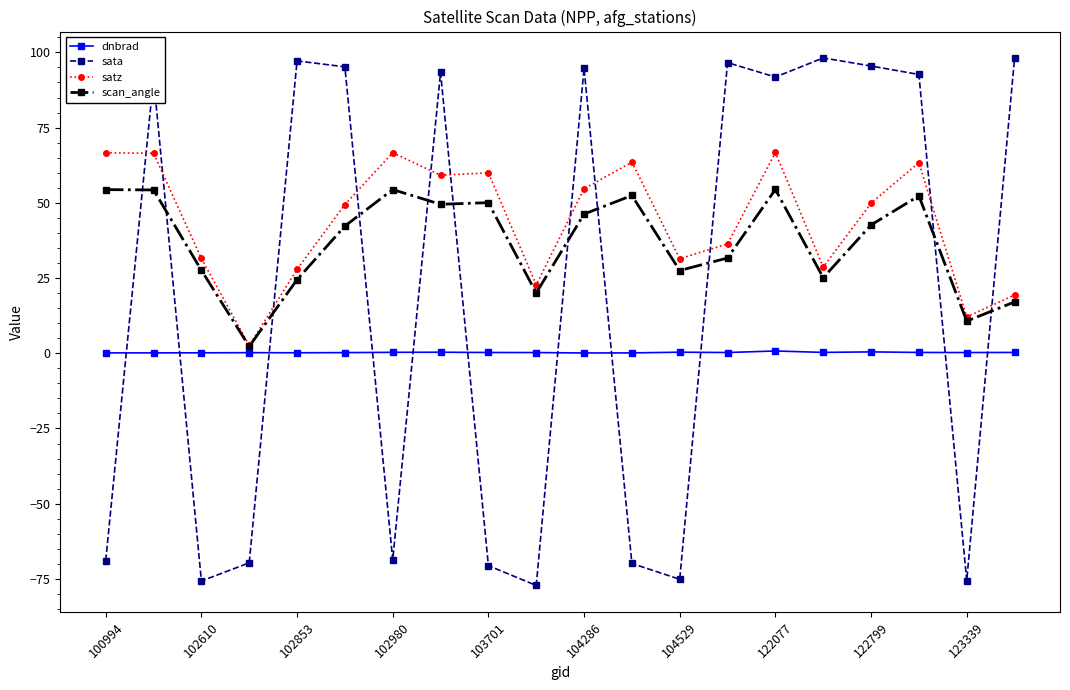

What is the value of the satz point at the 5th from the left?

27.9